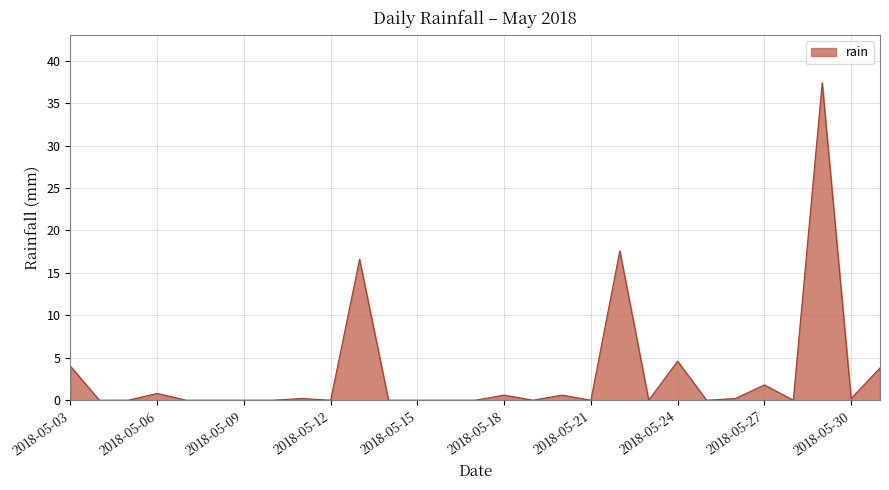

Does the chart have visible grid lines?

Yes